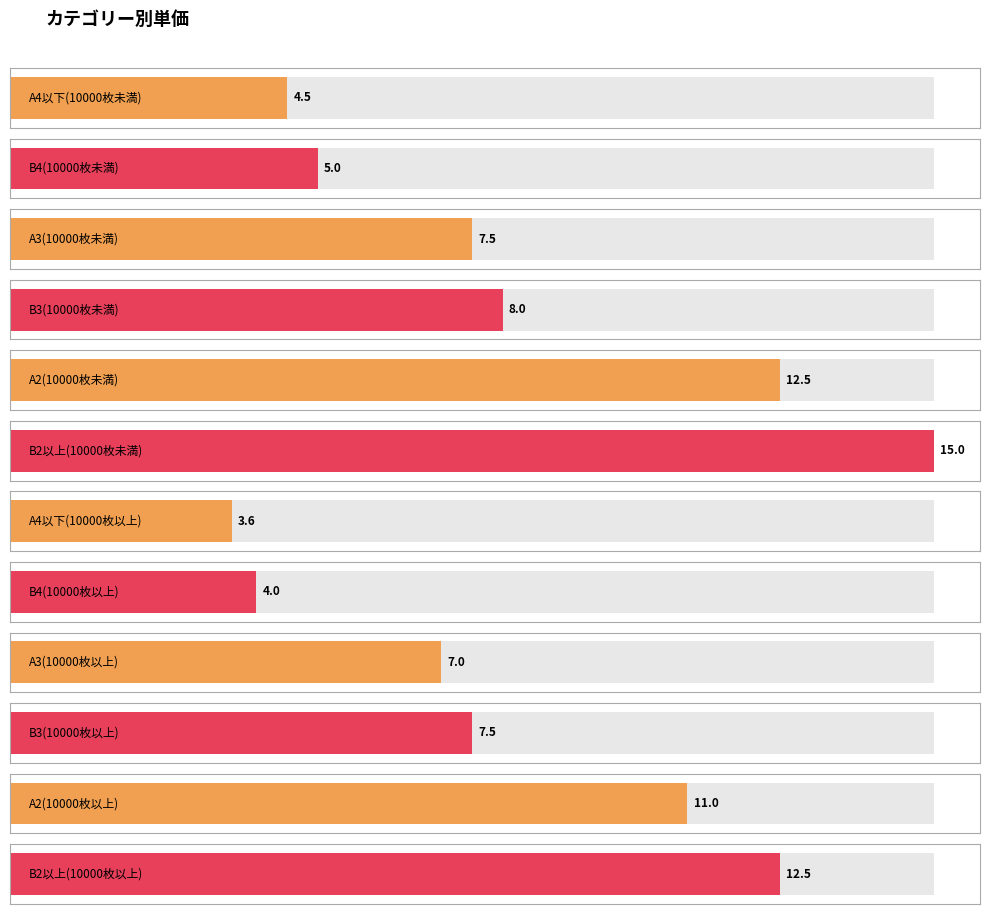

Which category has the highest value across all series?

B2以上(10000枚未満)